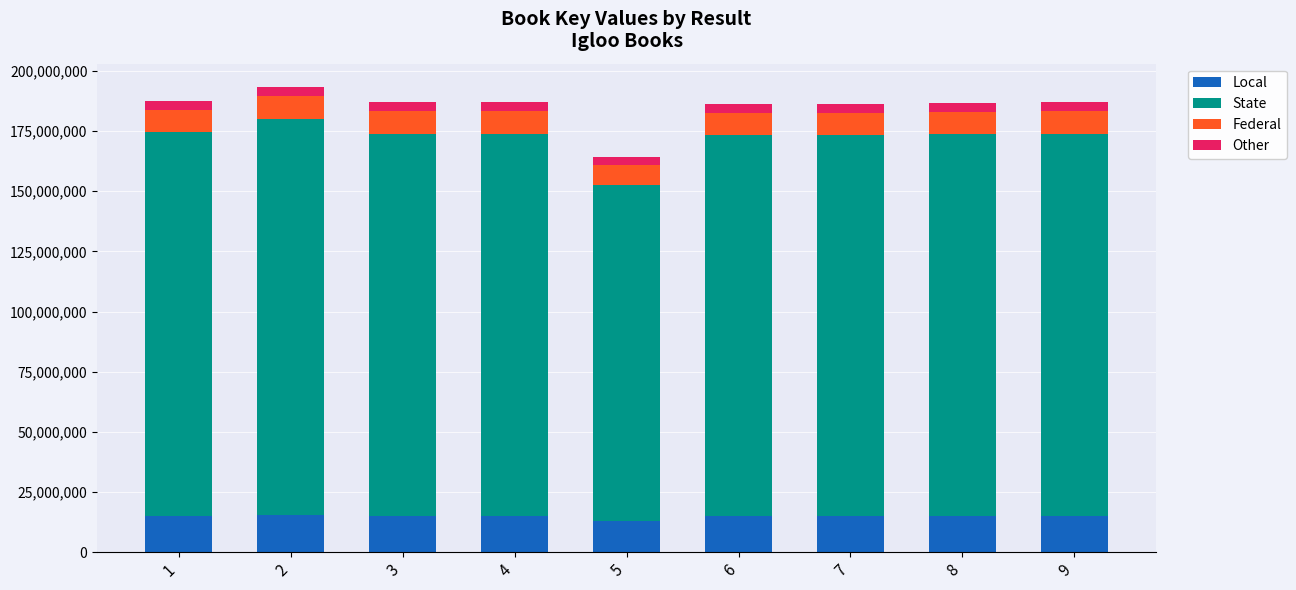

The value of Local at 1 is 8733900.4. True or false?

False